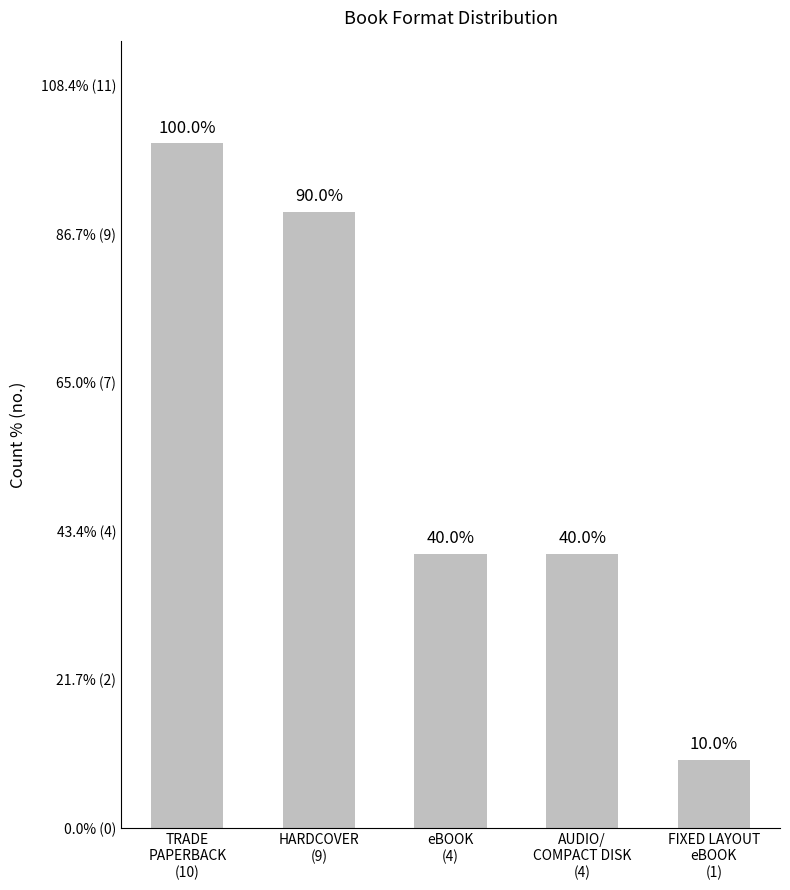

How many values are between 4 and 9?

3